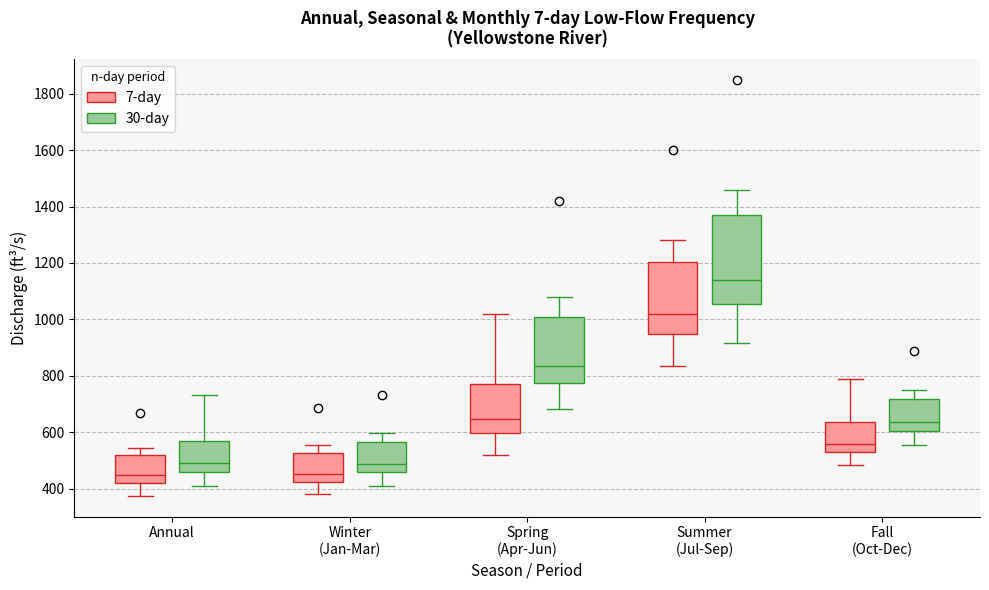

Where does the median line of the box for Annual (7-day) sit on the y-axis? The values are not printed on the chart, so give them approximately, as read against the axis.

440